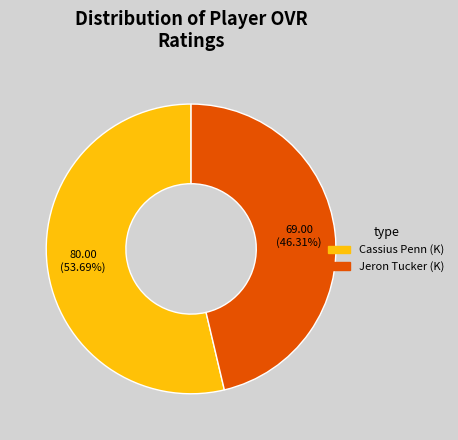

Which has a higher value, Jeron Tucker or Cassius Penn?

Cassius Penn